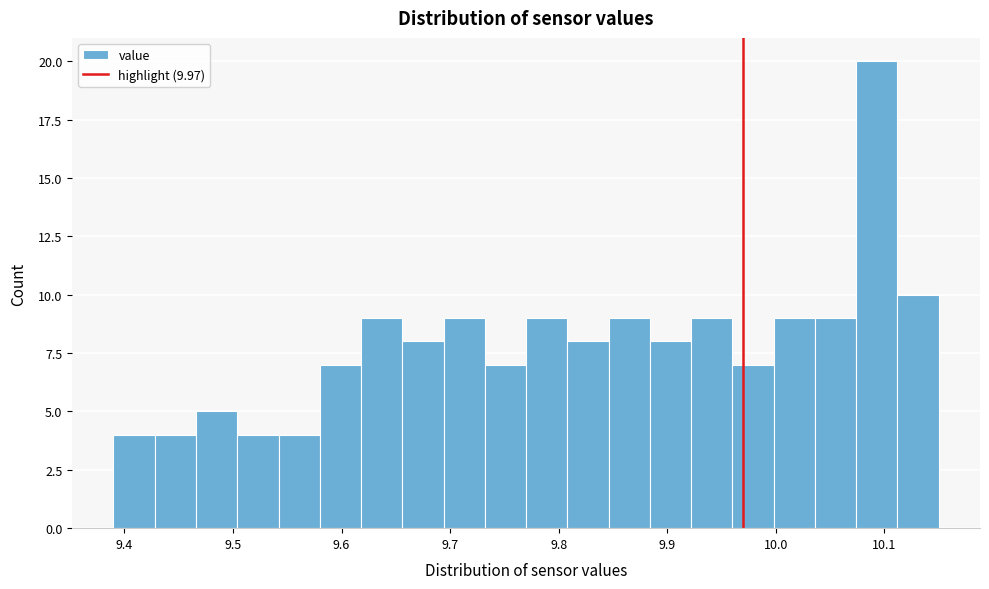

Read against the x-axis, roughly where is the centre of the tallest bar?

10.09